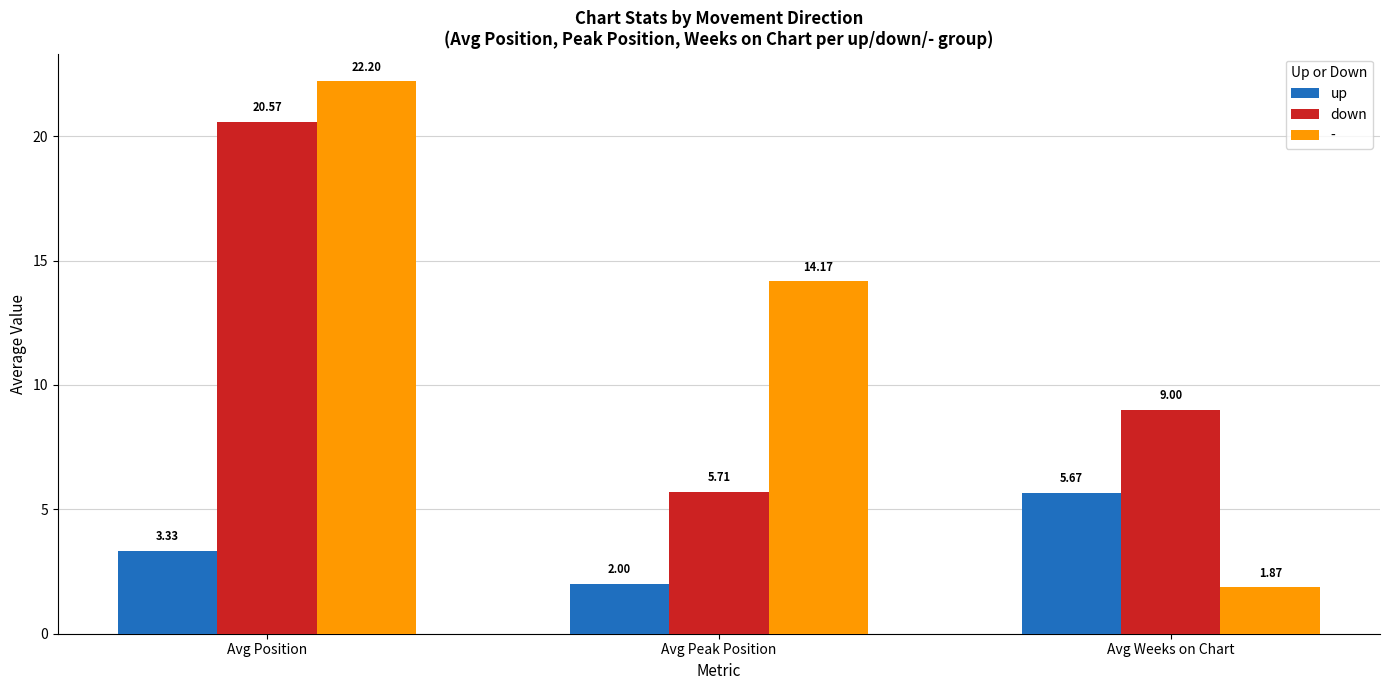

Between Avg Peak Position and Avg Weeks on Chart, which series saw the biggest shift?

up